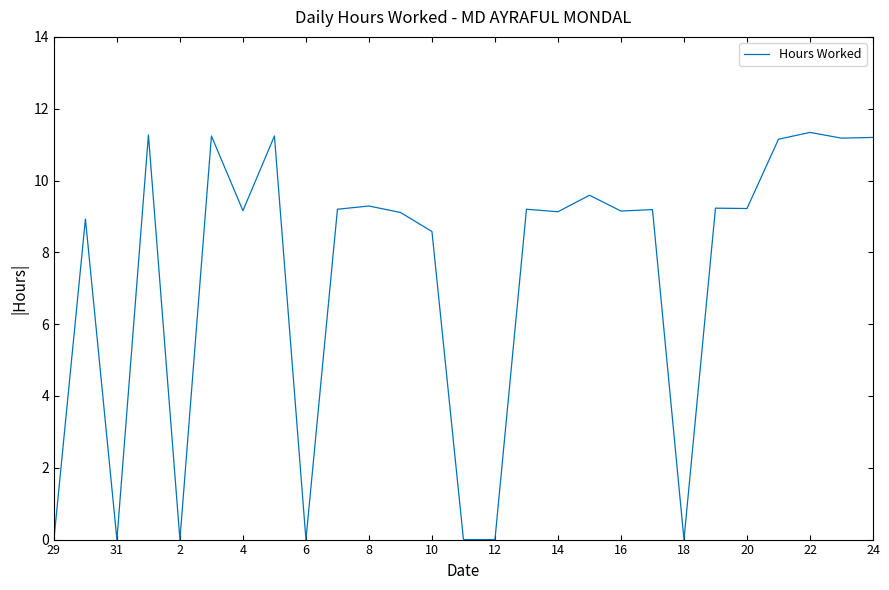

What is the difference between the maximum and minimum values?

11.3